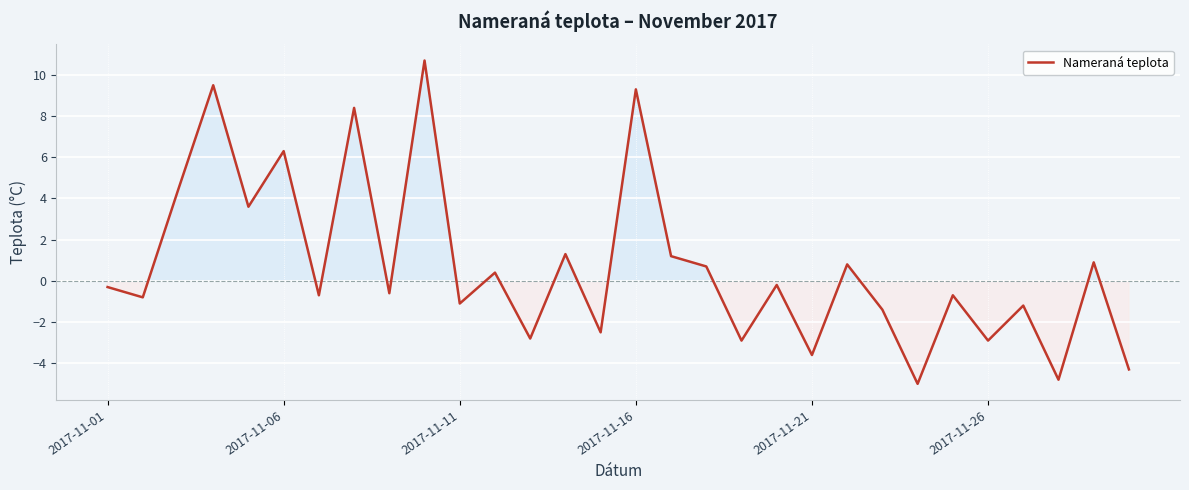

What is the minimum value shown in the chart?

-5.0